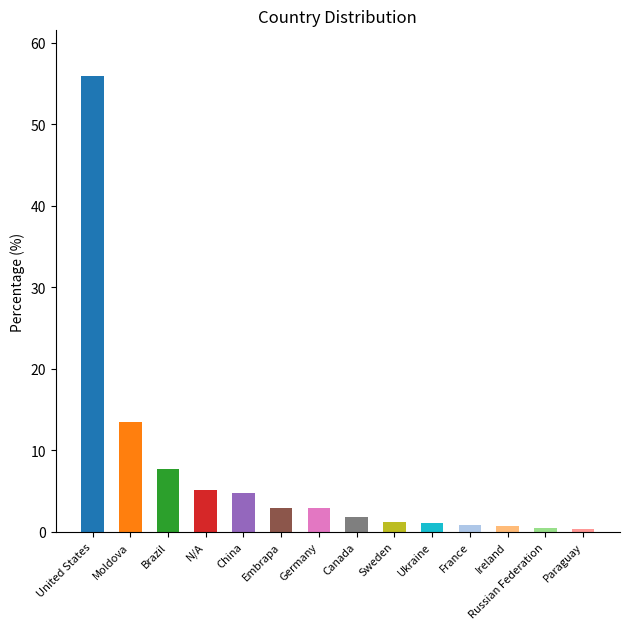

What is the difference between the values at Russian Federation and N/A?

4.7